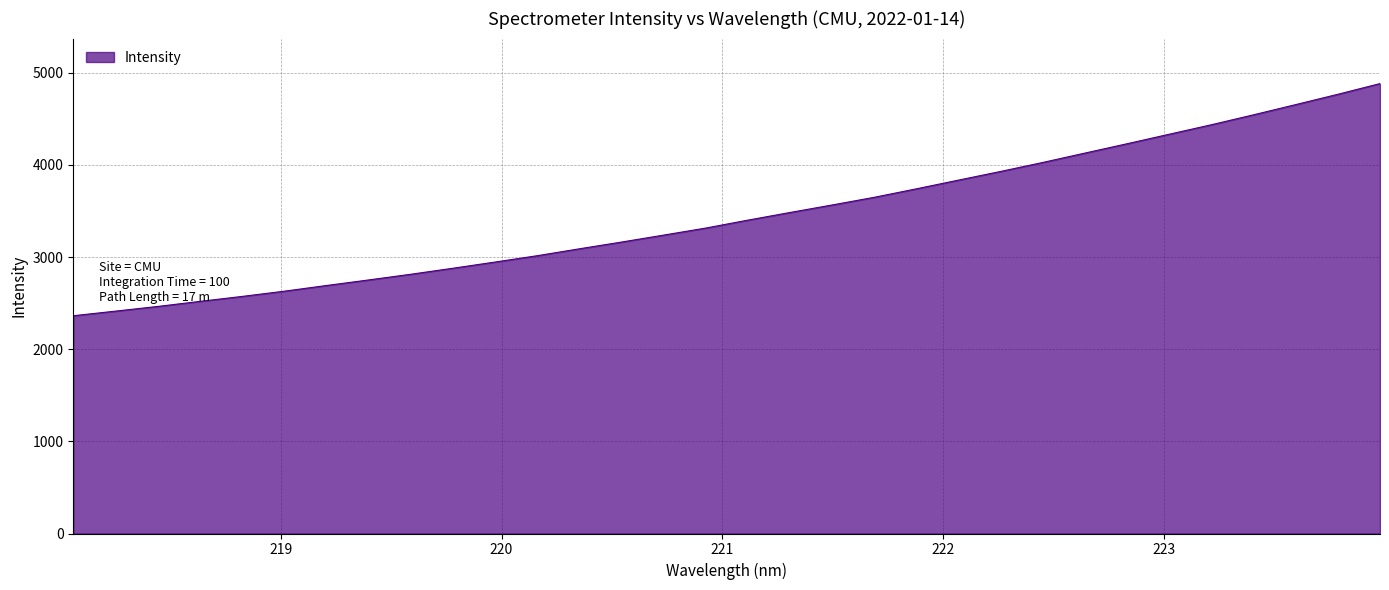

What is the smallest value displayed?

2363.1